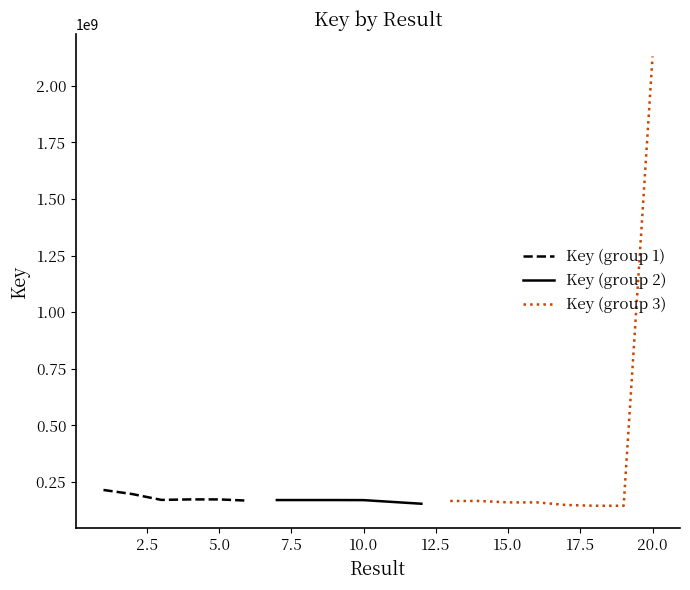

True or false: the data shows 287403022 at 2.

False